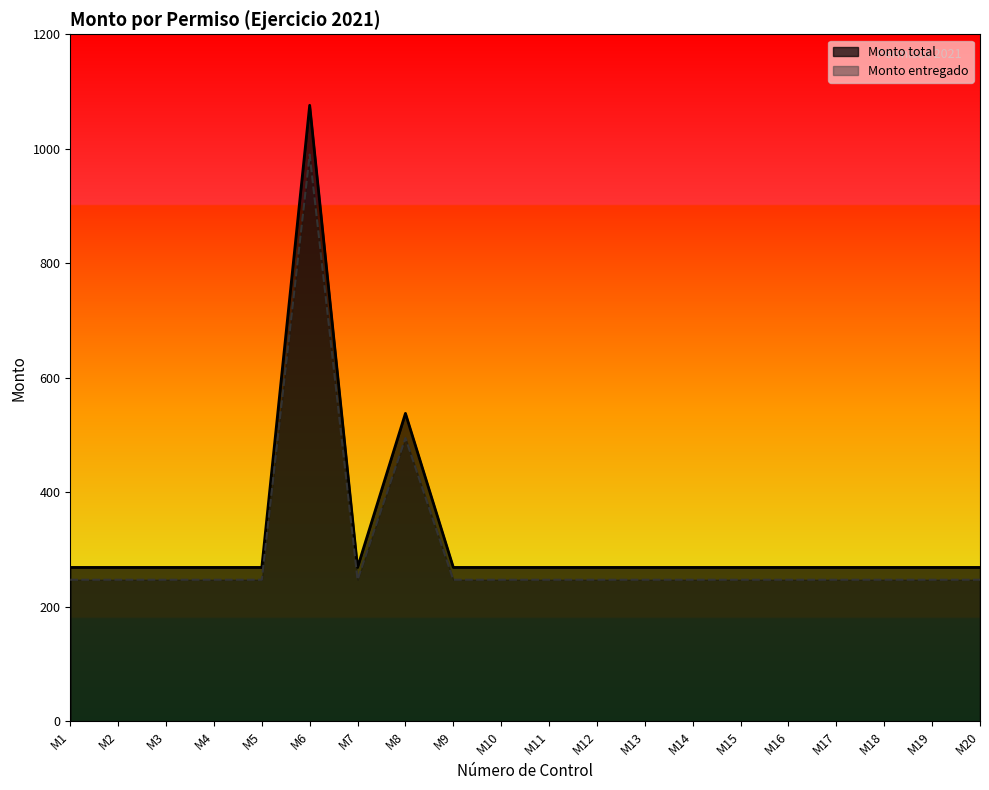

What is the total value across all series at M7?

516.5